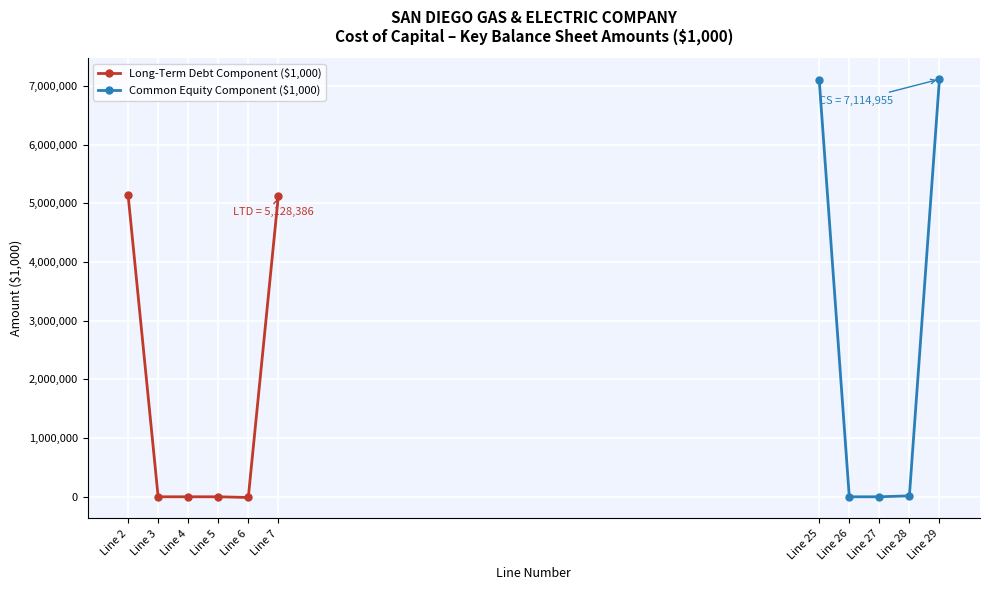

At which label does Long-Term Debt (LTD) first exceed 0?

2